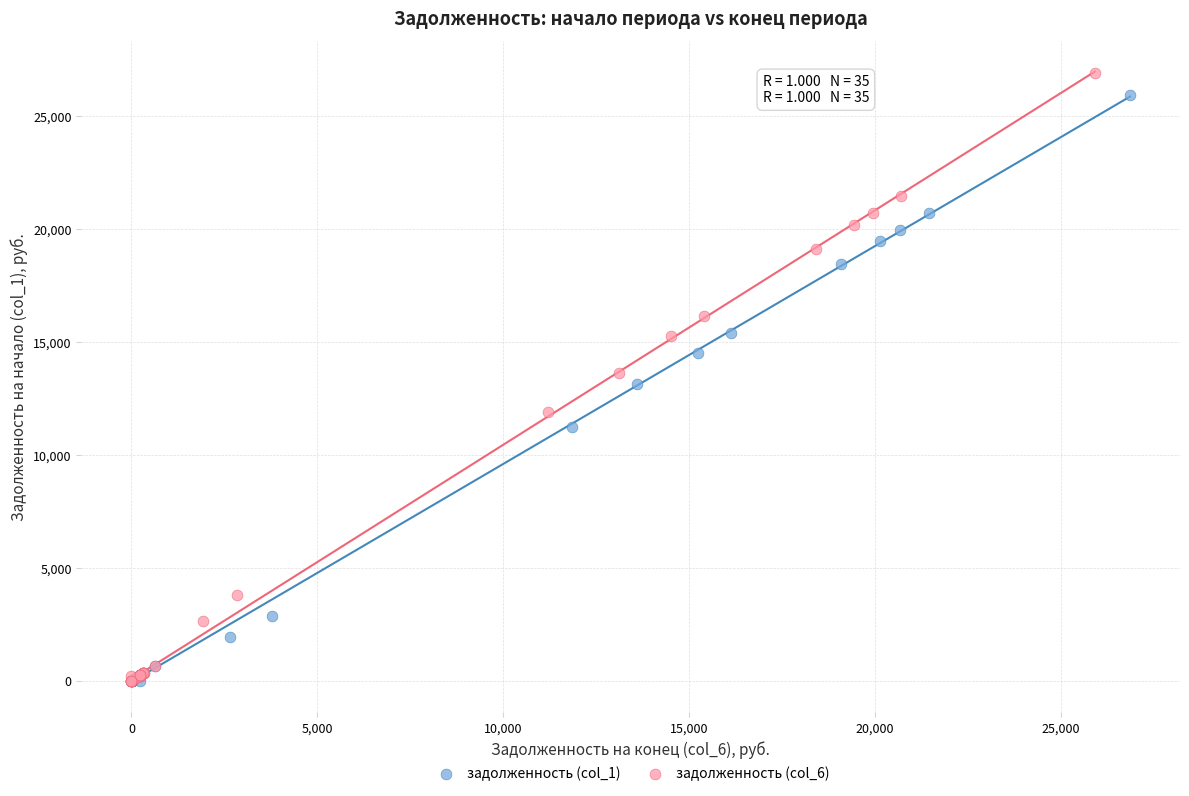

Which series has the largest Y range (max minus min)?

задолженность (col_6)